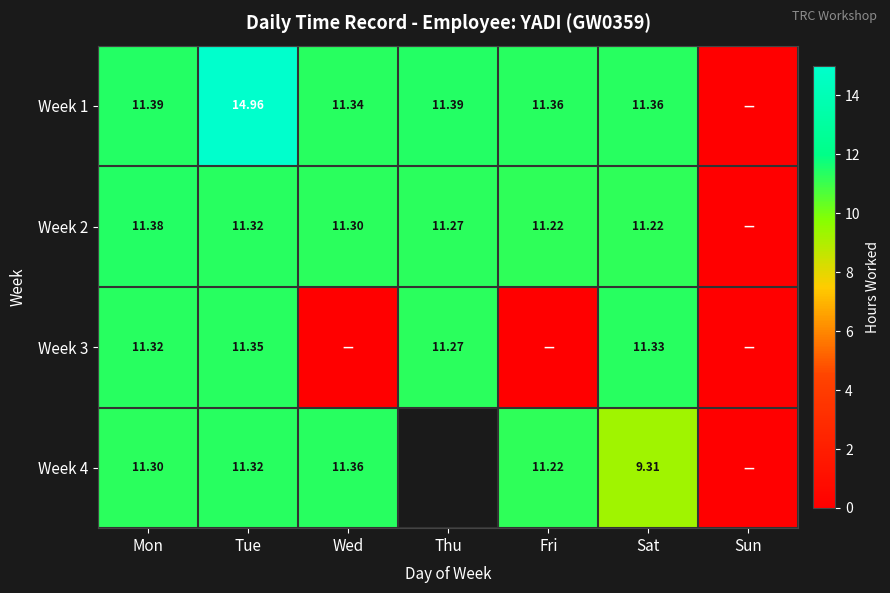

What is the maximum value shown in the chart?

15.0